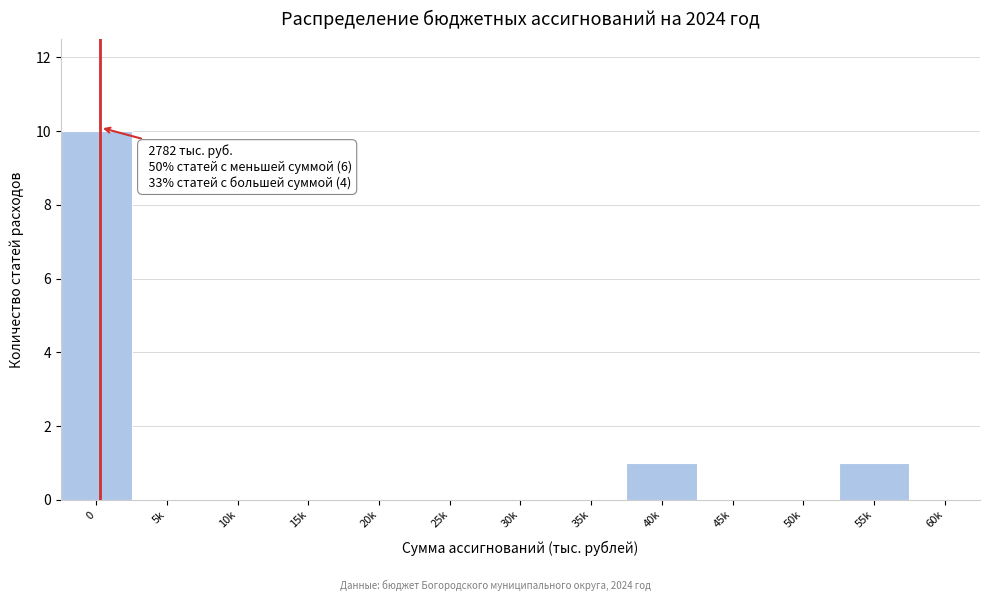

Reading left to right, transcribe all the data shown in this chart.

0=10	5k=0	10k=0	15k=0	20k=0	25k=0	30k=0	35k=0	40k=1	45k=0	50k=0	55k=1	60k=0